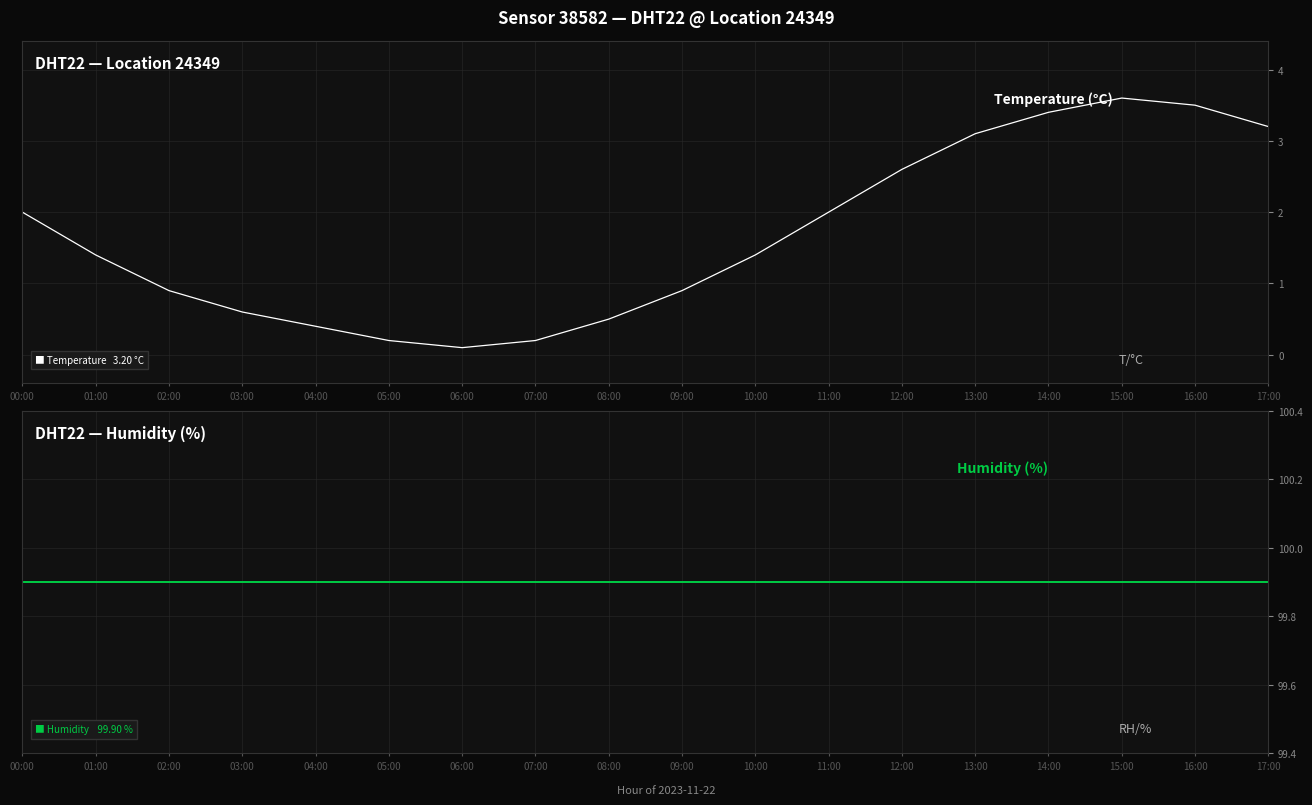

Between 03:00 and 11:00, which series saw the biggest shift?

temperature